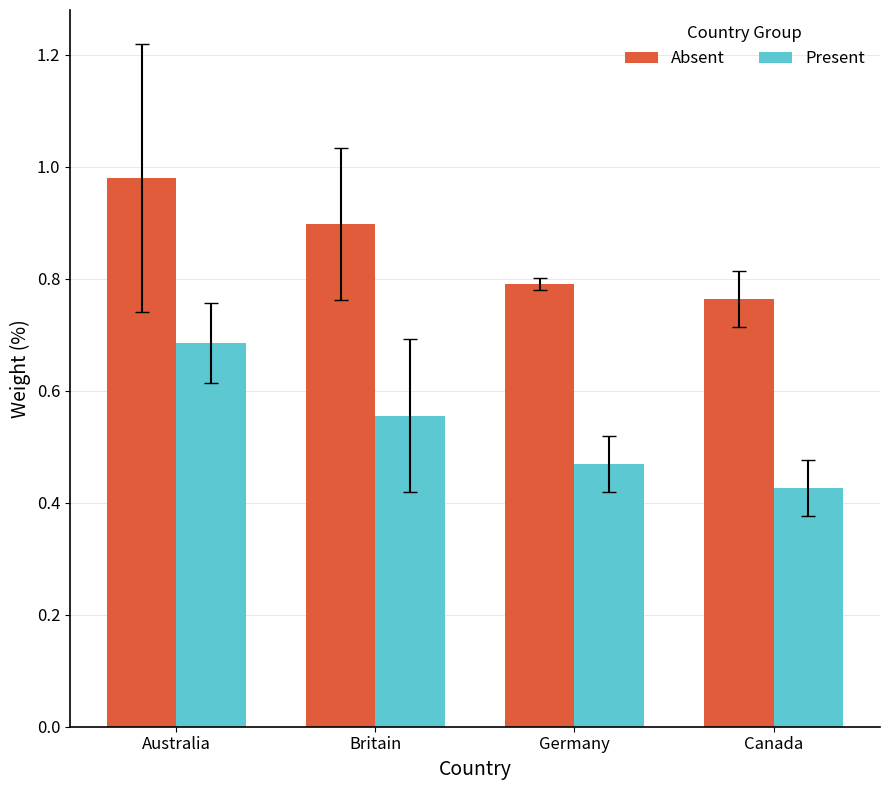

At which label does Present reach its peak?

Australia